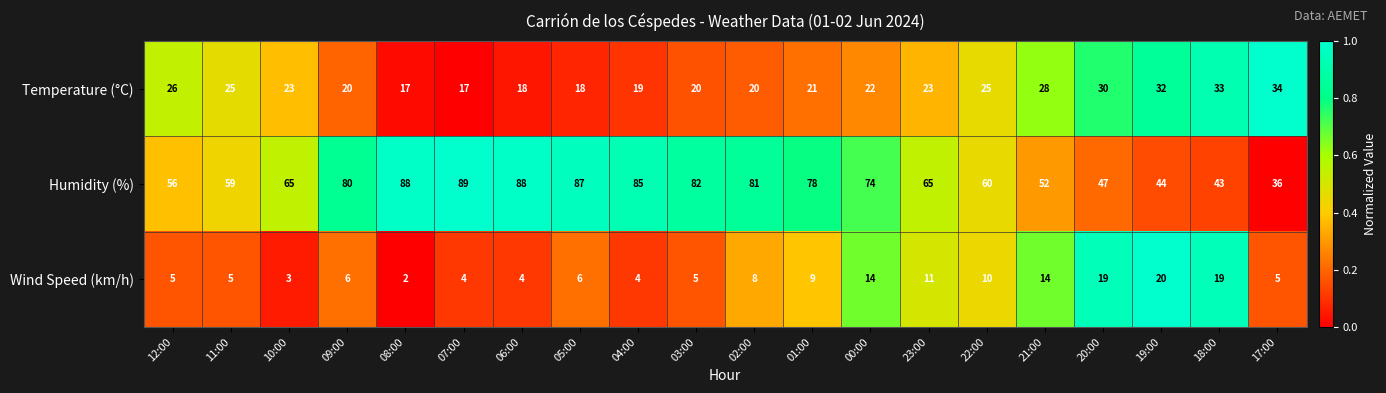

Which series changed the most between 04:00 and 03:00?

Humidity (%)